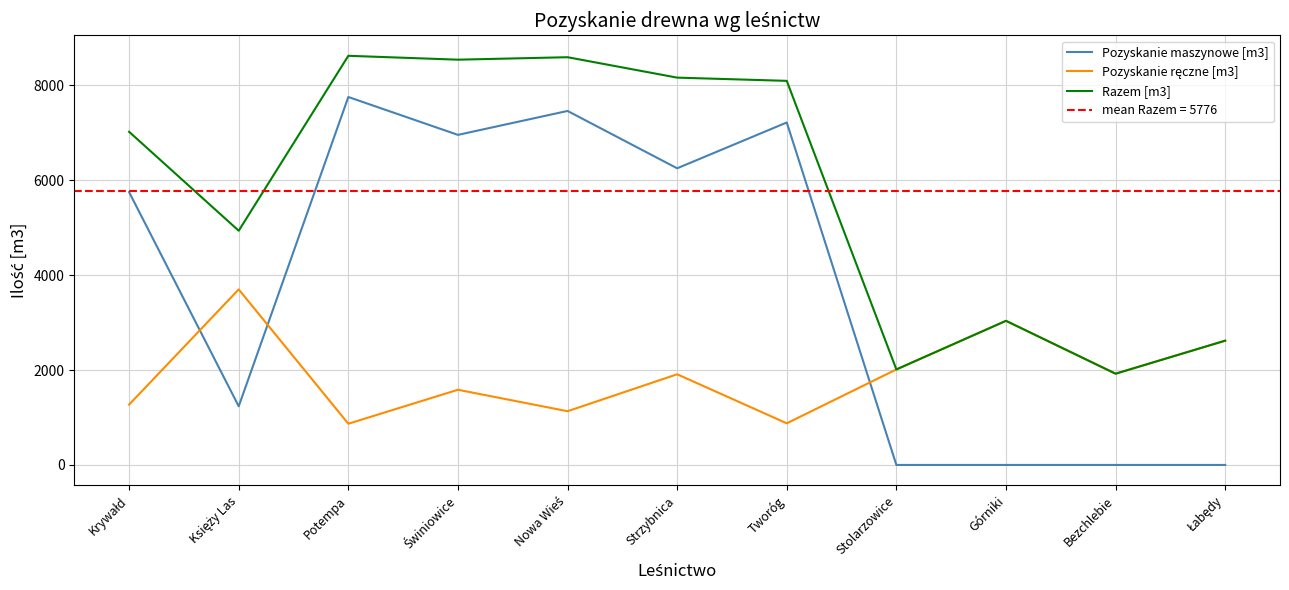

True or false: Razem [m3] has more than 2 points higher than both neighbors.

True